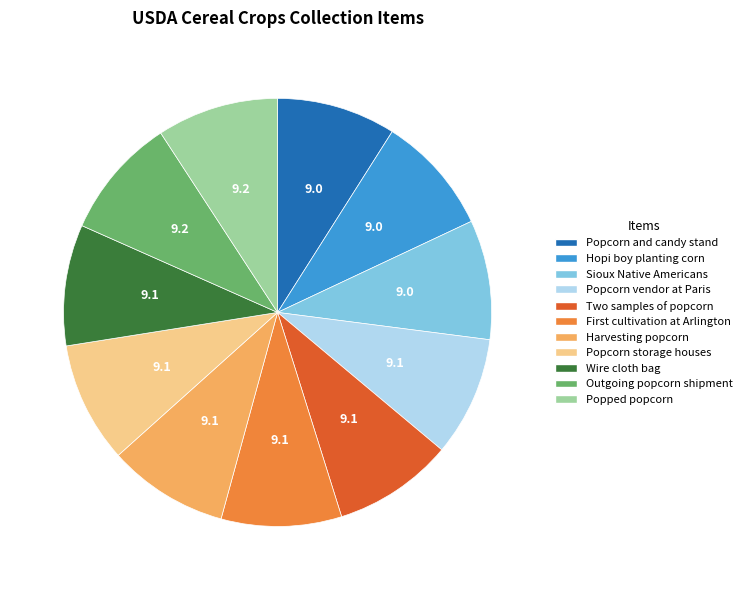

Combined, do Popped popcorn and Hopi boy planting corn account for over 50%?

No